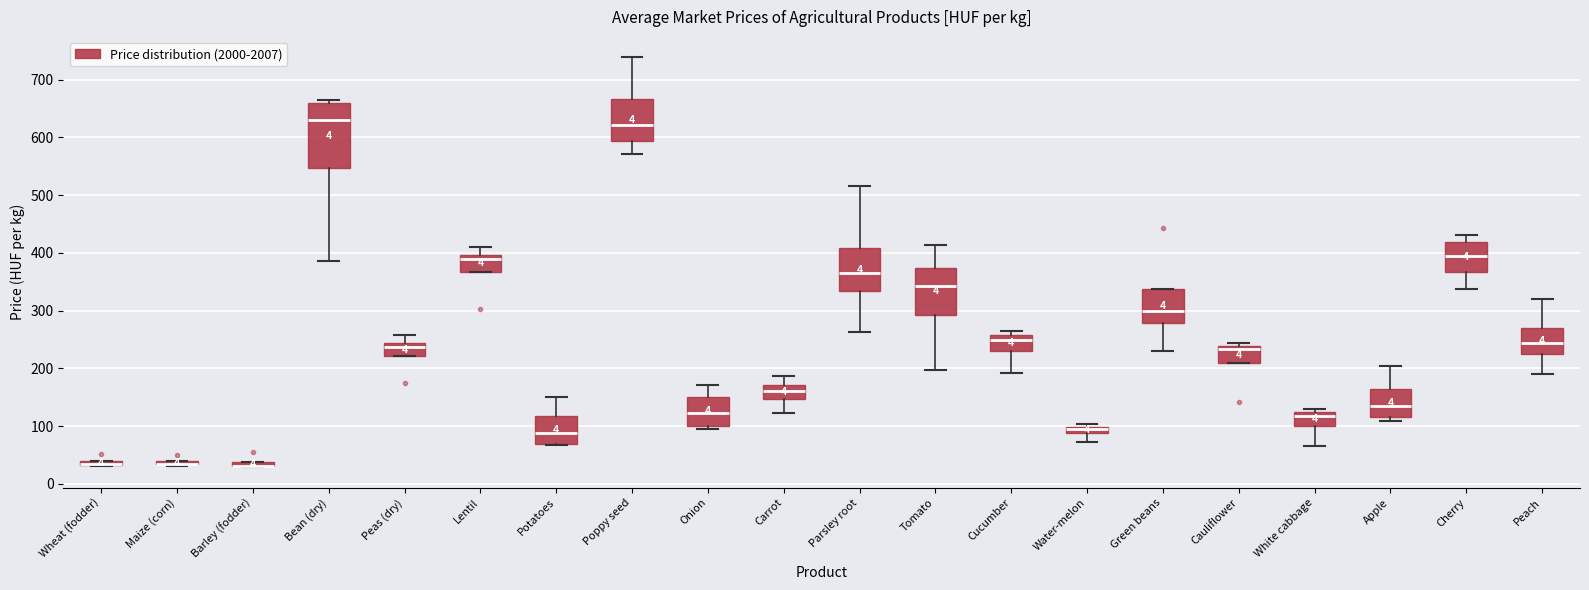

Comparing the boxes themselves (not the whiskers), which one is the tallest?

Bean (dry)